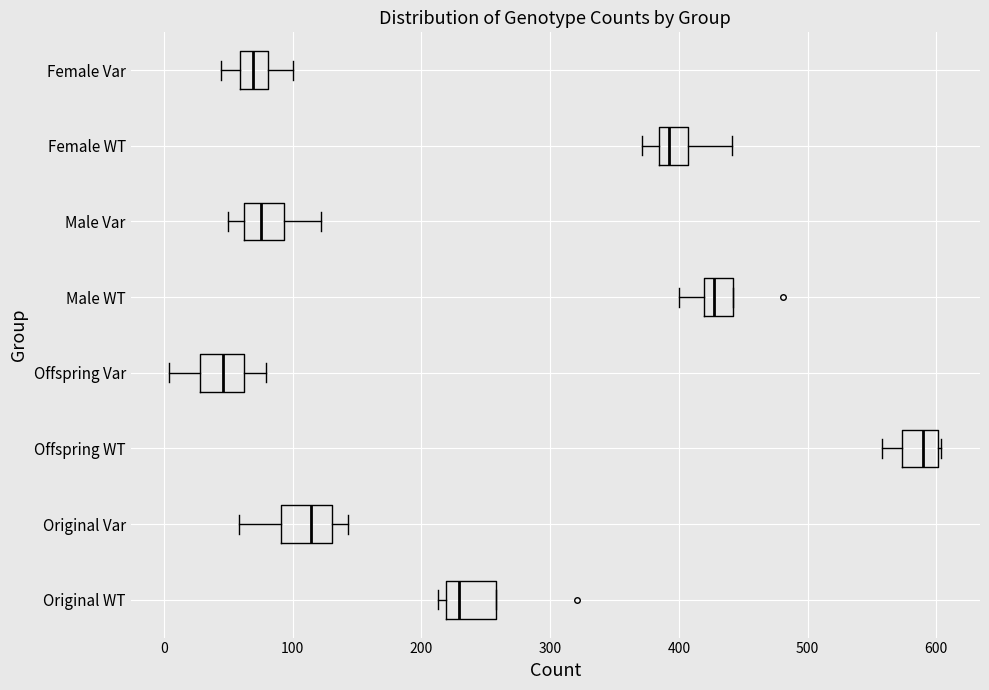

Reading bottom to top, read every box against the x-axis: the position of its median line, the range the box covers, and the ends of its whiskers. The values are not printed on the chart, so give them approximately, as read against the axis.

Original WT: median 230, box 220 to 260, whiskers 210 to 260
Original Var: median 110, box 90 to 130, whiskers 60 to 140
Offspring WT: median 590, box 570 to 600, whiskers 560 to 600
Offspring Var: median 50, box 30 to 60, whiskers 0 to 80
Male WT: median 430, box 420 to 440, whiskers 400 to 440
Male Var: median 80, box 60 to 90, whiskers 50 to 120
Female WT: median 390, box 380 to 410, whiskers 370 to 440
Female Var: median 70, box 60 to 80, whiskers 40 to 100